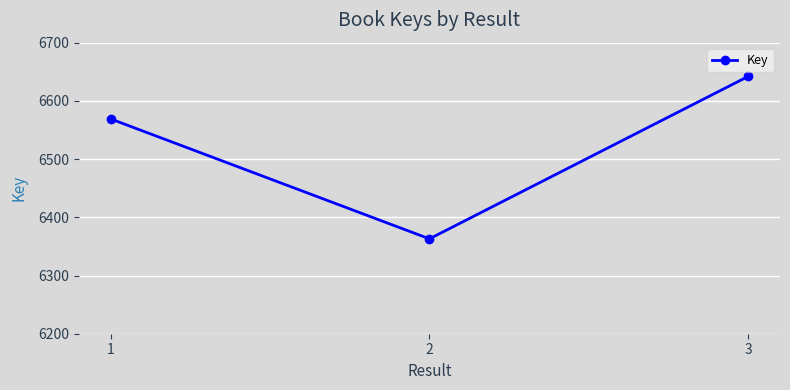

What is the minimum value shown in the chart?

6363